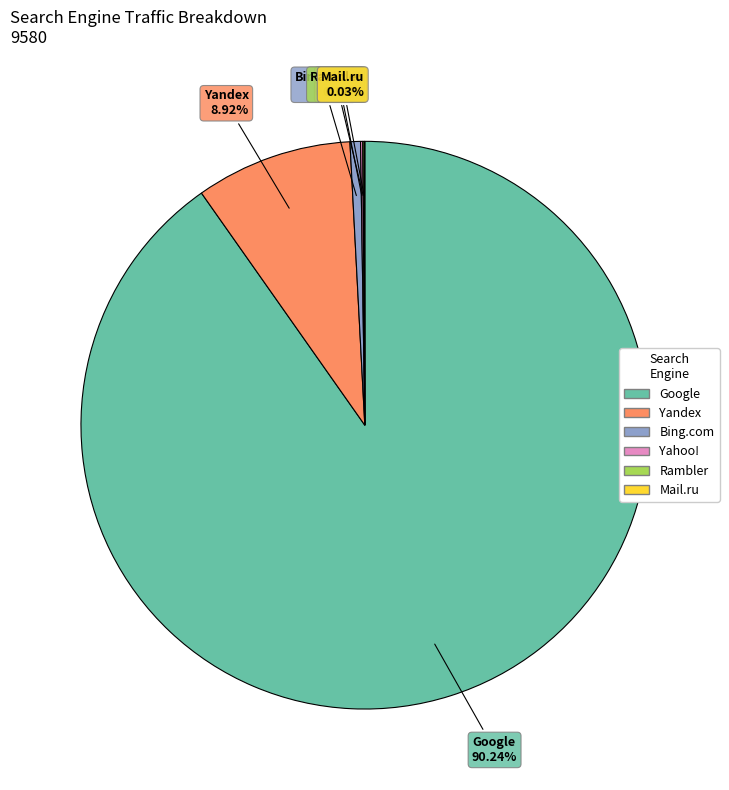

Which slice is the largest?

Google